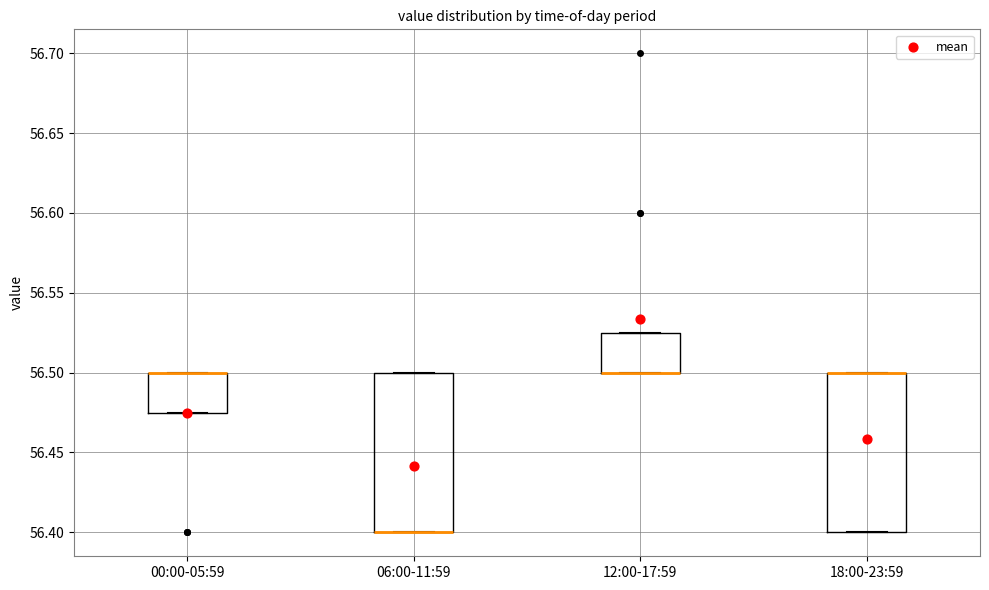

Reading left to right, read every box against the y-axis: the position of its median line, the range the box covers, and the ends of its whiskers. The values are not printed on the chart, so give them approximately, as read against the axis.

00:00-05:59: median 56.500 (drawn on the box's upper edge), box 56.475 to 56.500, whiskers 56.475 to 56.500
06:00-11:59: median 56.400 (drawn on the box's lower edge), box 56.400 to 56.500, whiskers 56.400 to 56.500
12:00-17:59: median 56.500 (drawn on the box's lower edge), box 56.500 to 56.525, whiskers 56.500 to 56.525
18:00-23:59: median 56.500 (drawn on the box's upper edge), box 56.400 to 56.500, whiskers 56.400 to 56.500